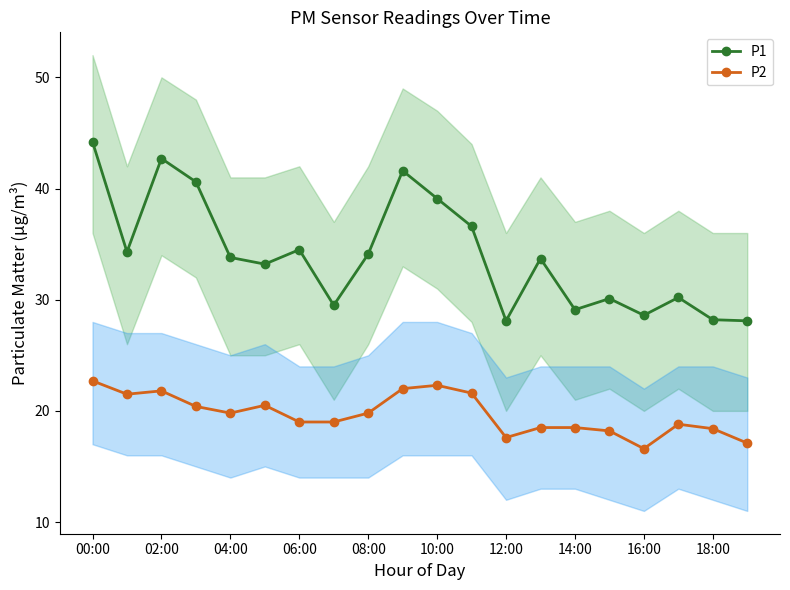

In P2, how many points are higher than both neighbors (excluding endpoints)?

4